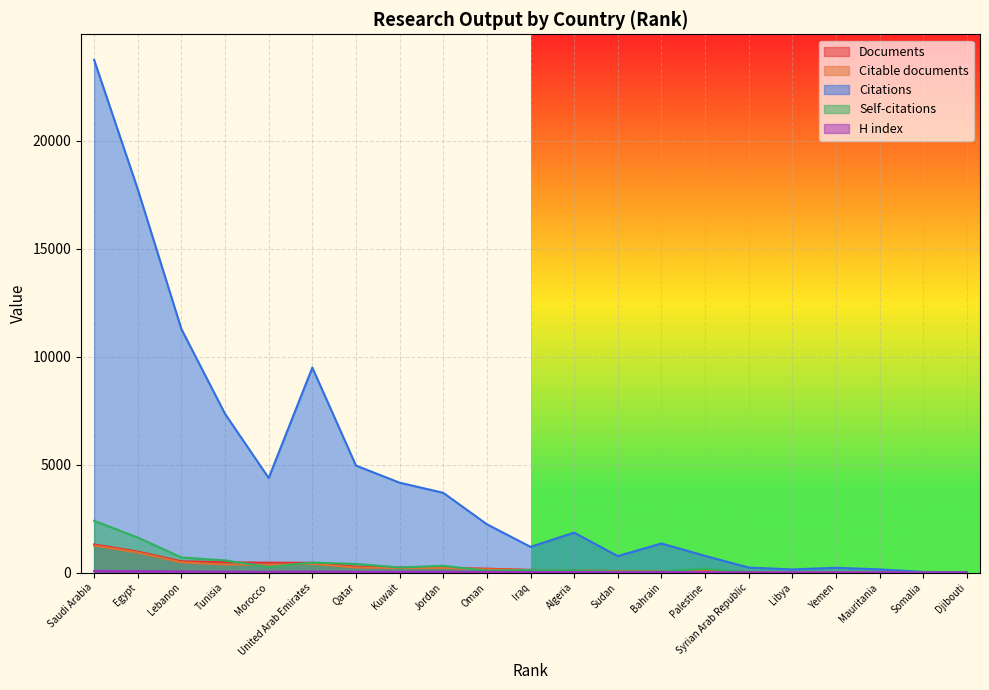

At which category is the sum across all series the highest?

Saudi Arabia